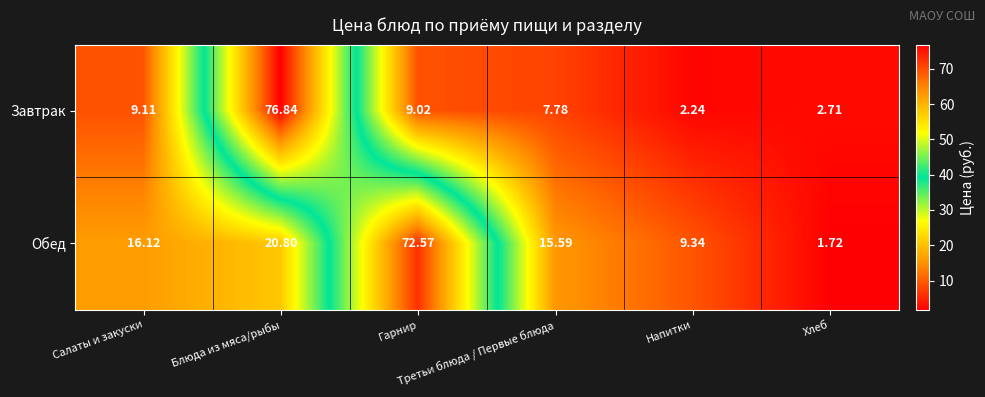

Which series has the widest spread of values?

Завтрак